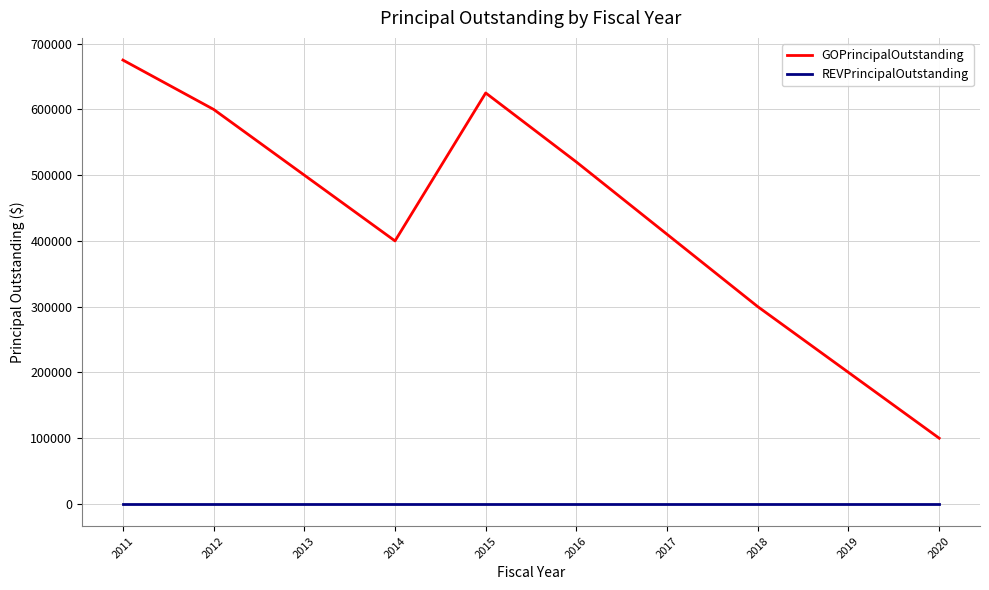

True or false: REVPrincipalOutstanding and GOPrincipalOutstanding cross at least once.

False